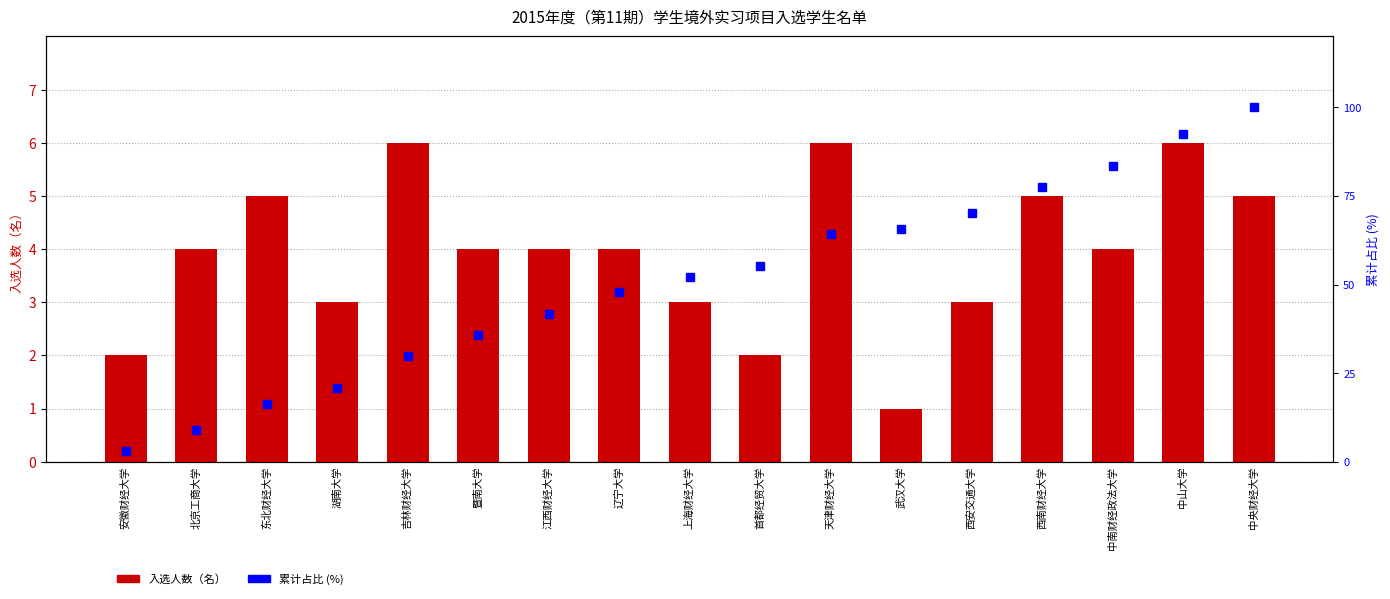

At which label does 入选人数 first exceed 4?

东北财经大学